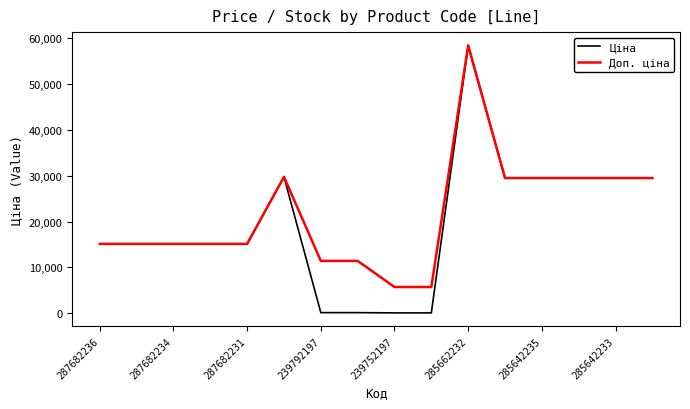

What is the highest value of the Доп. ціна series?

58426.5